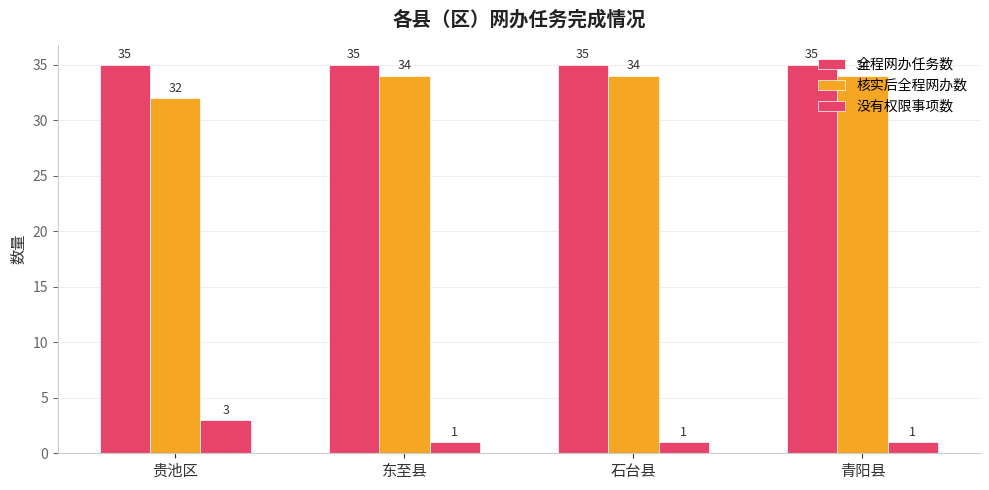

Does the chart contain stacked bars?

No